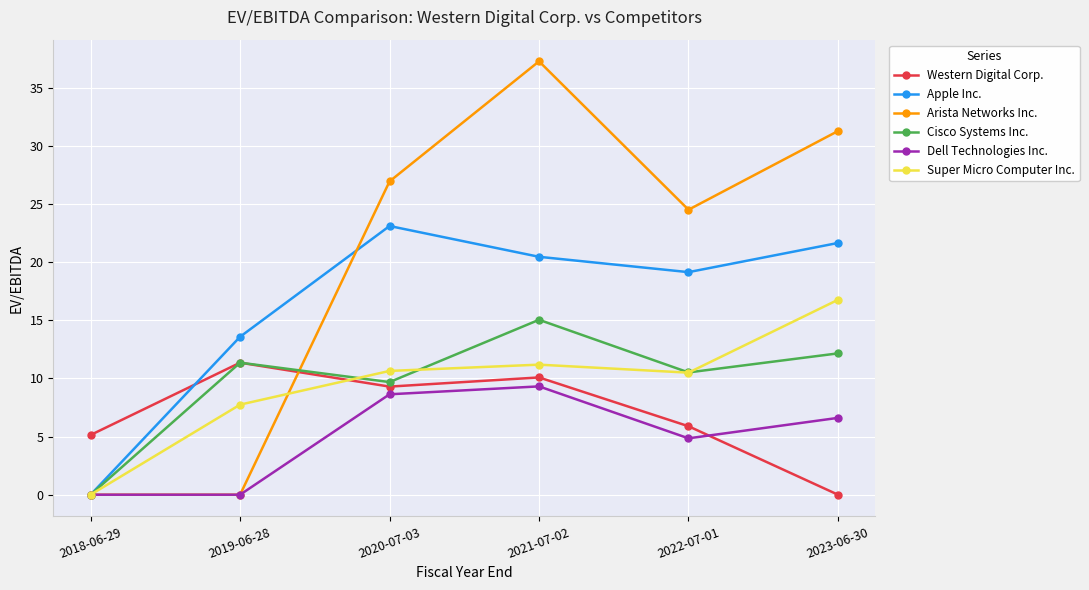

How many data points in Apple Inc. are above 20?

3